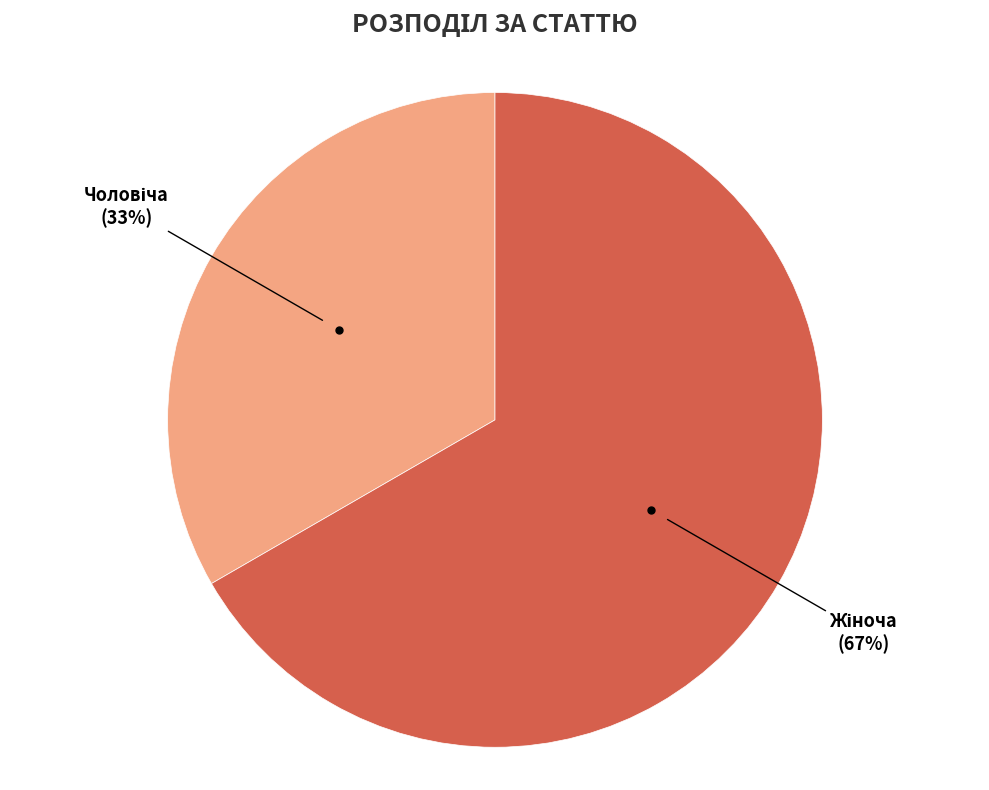

Does any single category account for the majority?

Yes